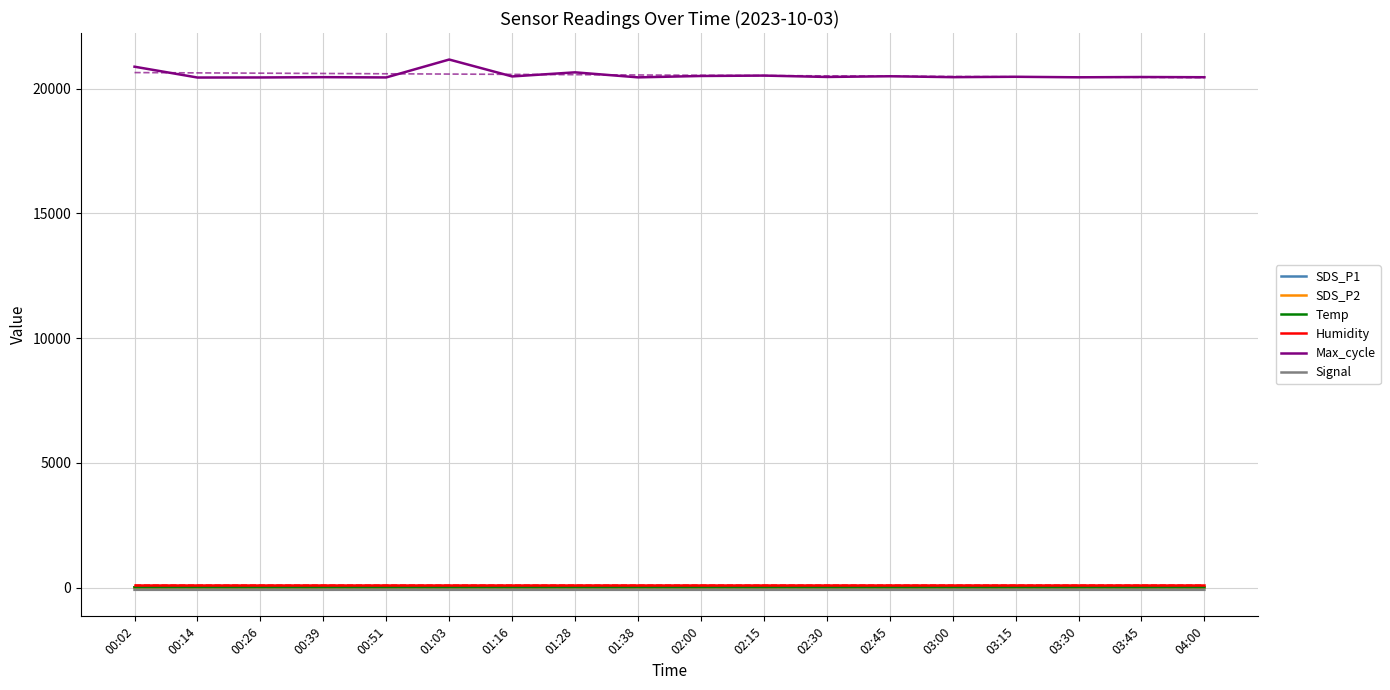

Which series has the widest spread of values?

Max_cycle